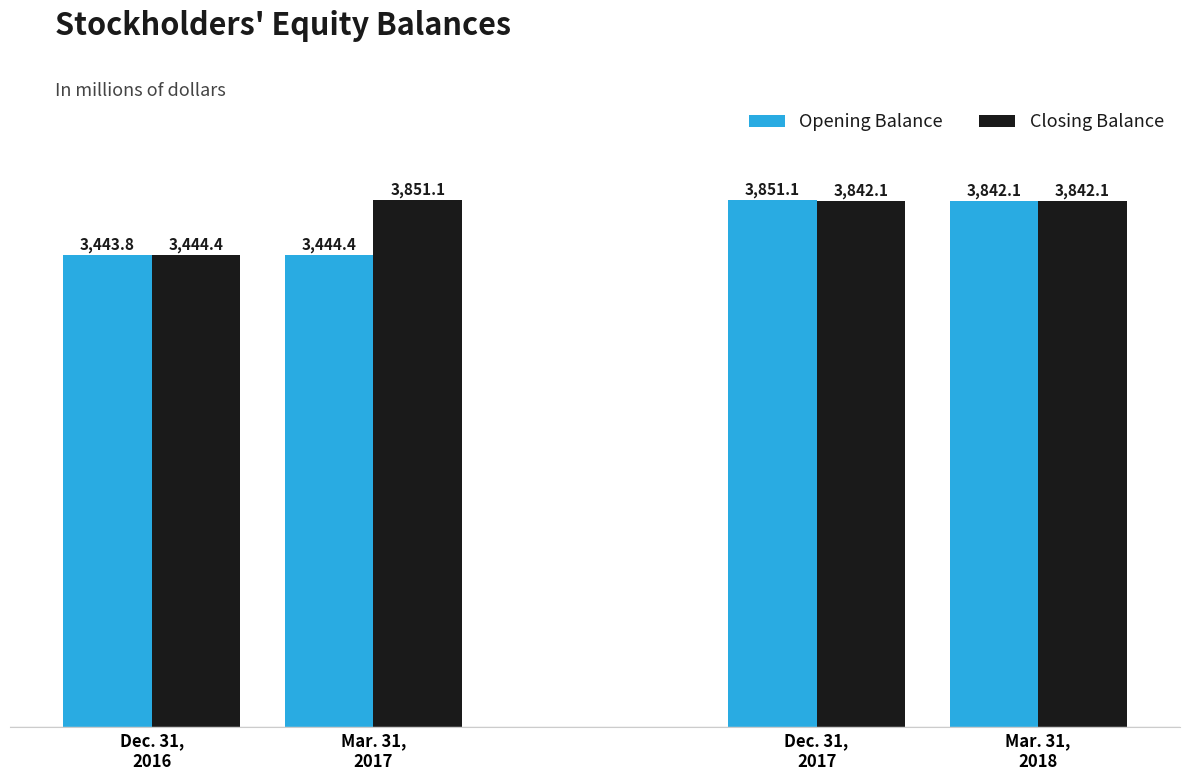

What is the difference between the second highest and minimum values in the Opening Balance series?

398.3